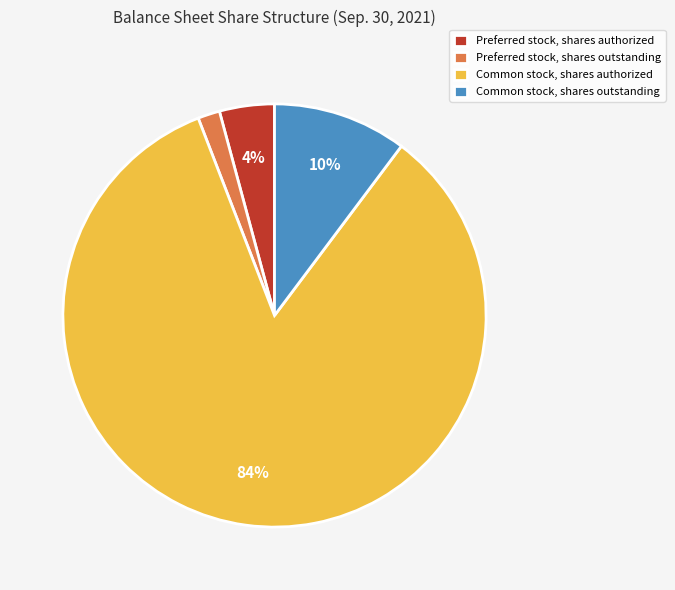

Is it true that Preferred stock, shares authorized is 11% of the pie?

False